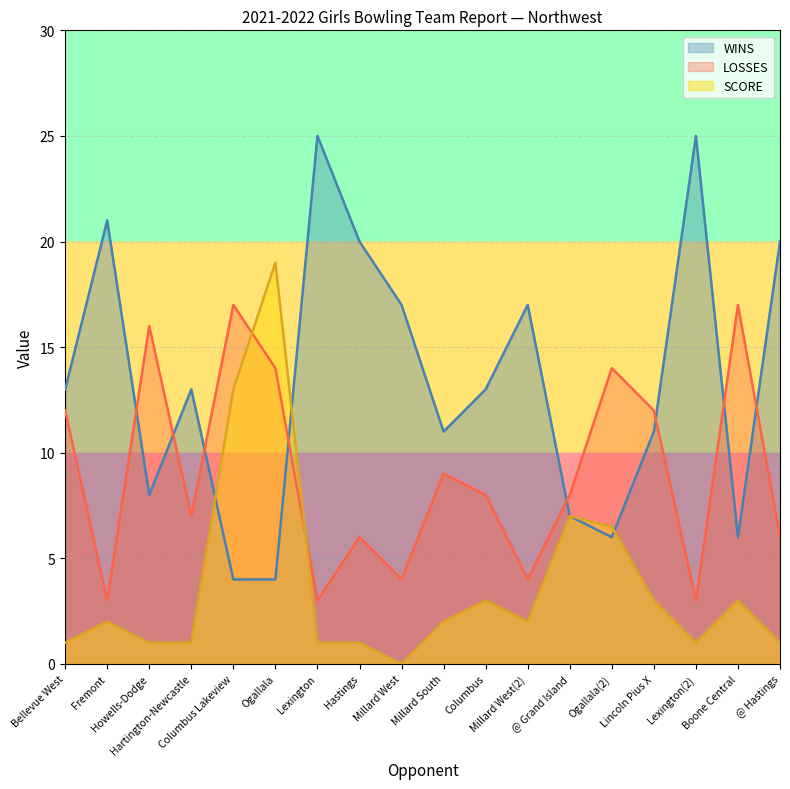

How many distinct data groups are displayed?

3